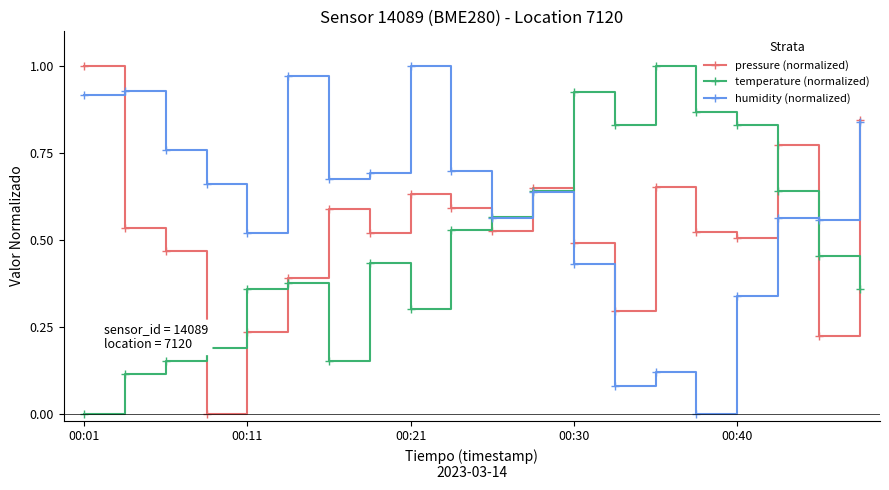

What is the sum of all temperature (normalized) values?

9.7